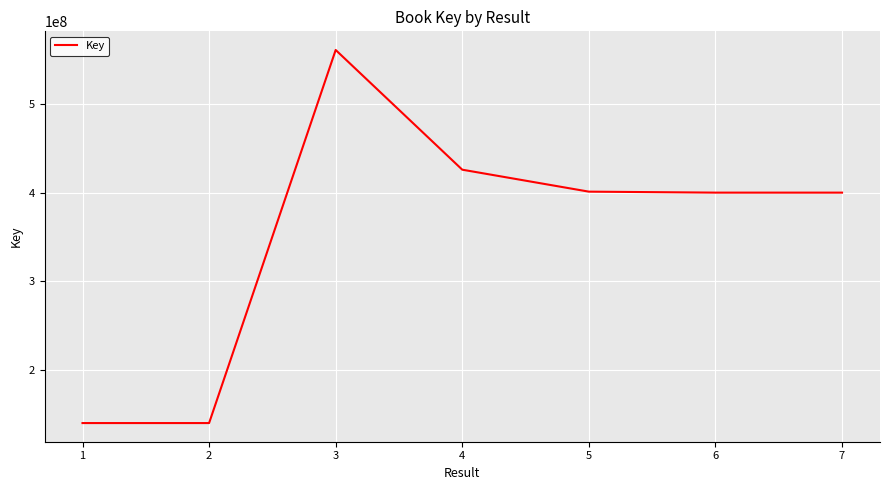

Approximately how many times larger is the value at 5 compared to 1?

2.9